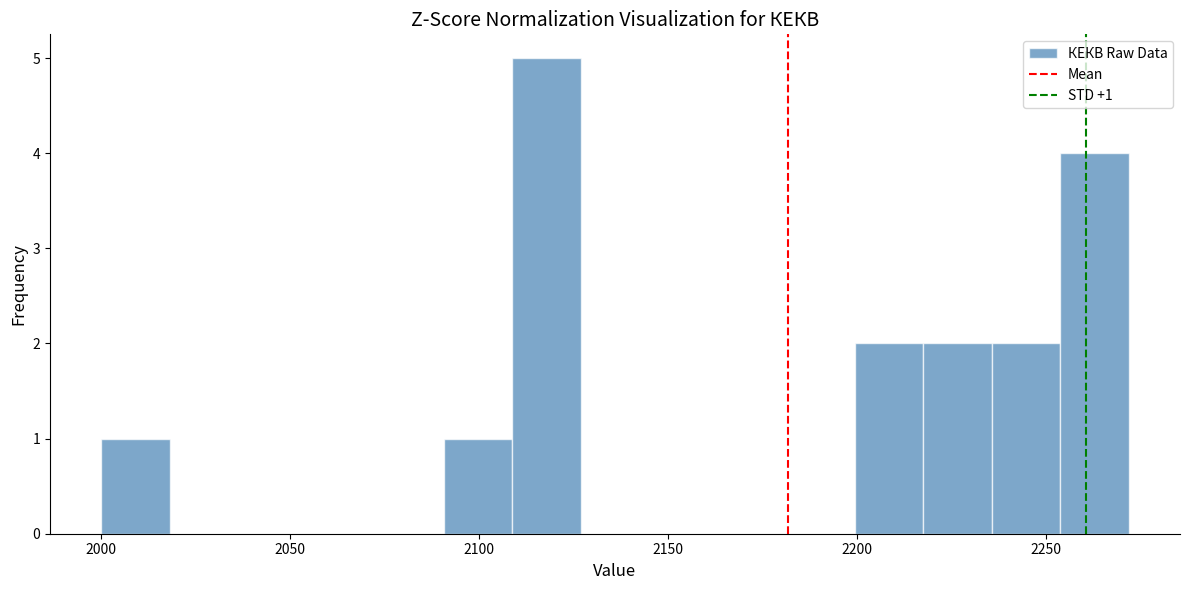

Around what value on the x-axis is the tallest bar? Give the approximate position of its centre, as read against the axis.

2120